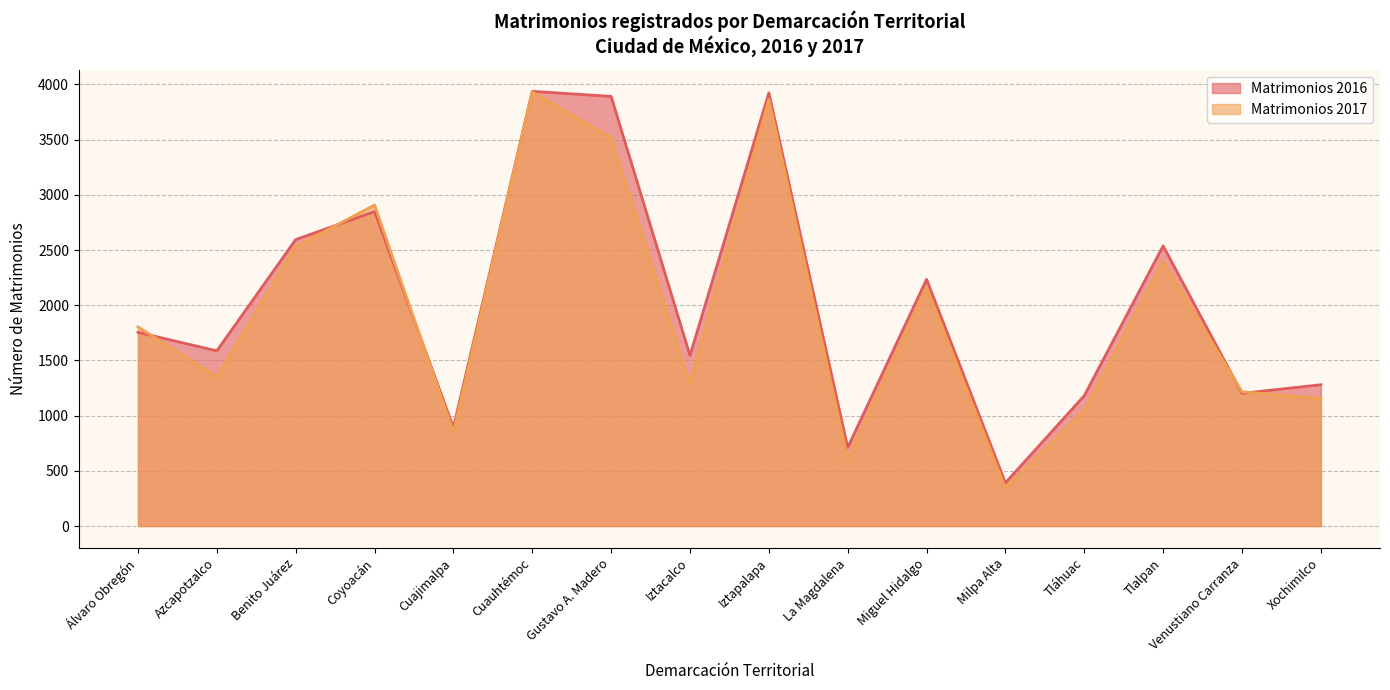

What is the spread (max minus min) of values at Iztapalapa?

60